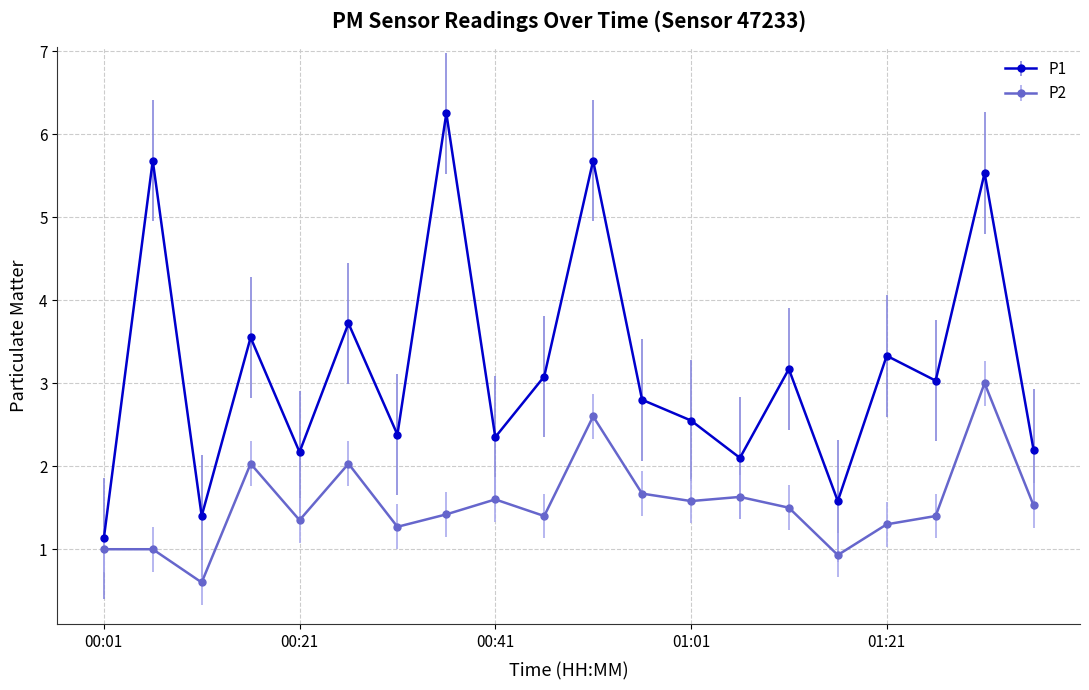

True or false: P1 has more than 1 interior local peaks.

True